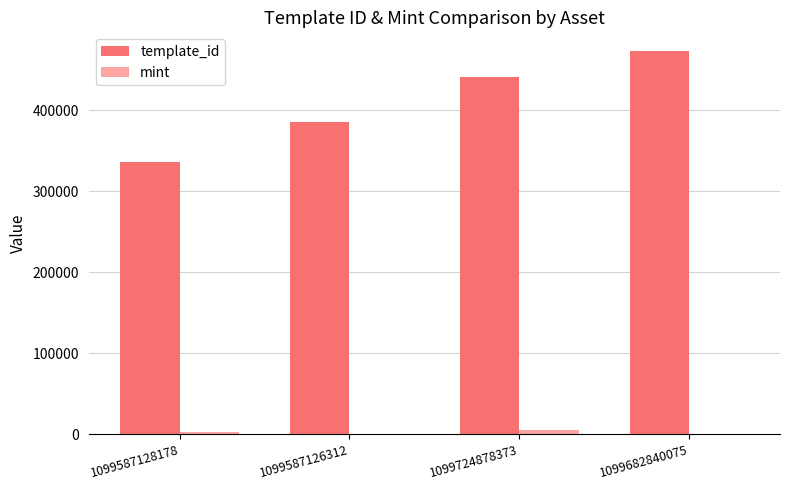

Which label corresponds to the largest value in the chart?

1099682840075